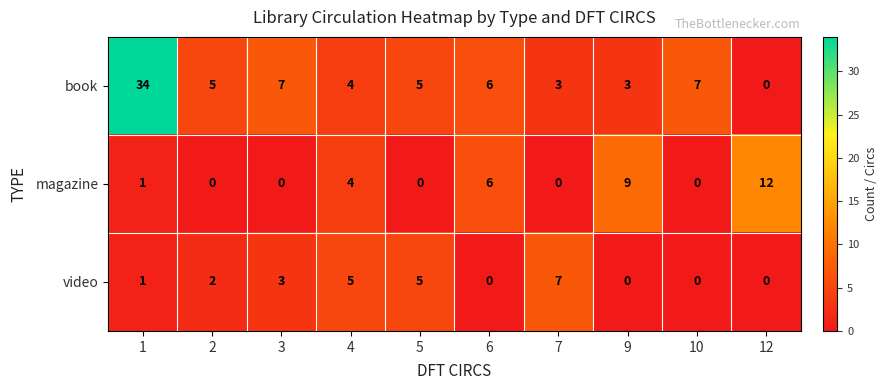

Reading right to left, what are all the values shown in this chart?

book: 12=0	10=7	9=3	7=3	6=6	5=5	4=4	3=7	2=5	1=34
magazine: 12=12	10=0	9=9	7=0	6=6	5=0	4=4	3=0	2=0	1=1
video: 12=0	10=0	9=0	7=7	6=0	5=5	4=5	3=3	2=2	1=1